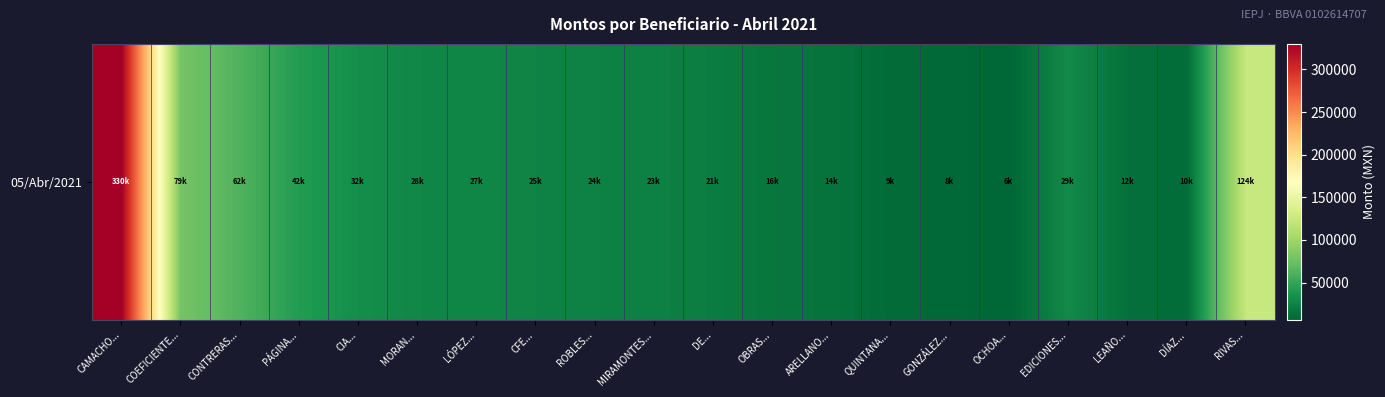

What is the sum of the values at QUINTANA... and RIVAS...?

133330.5